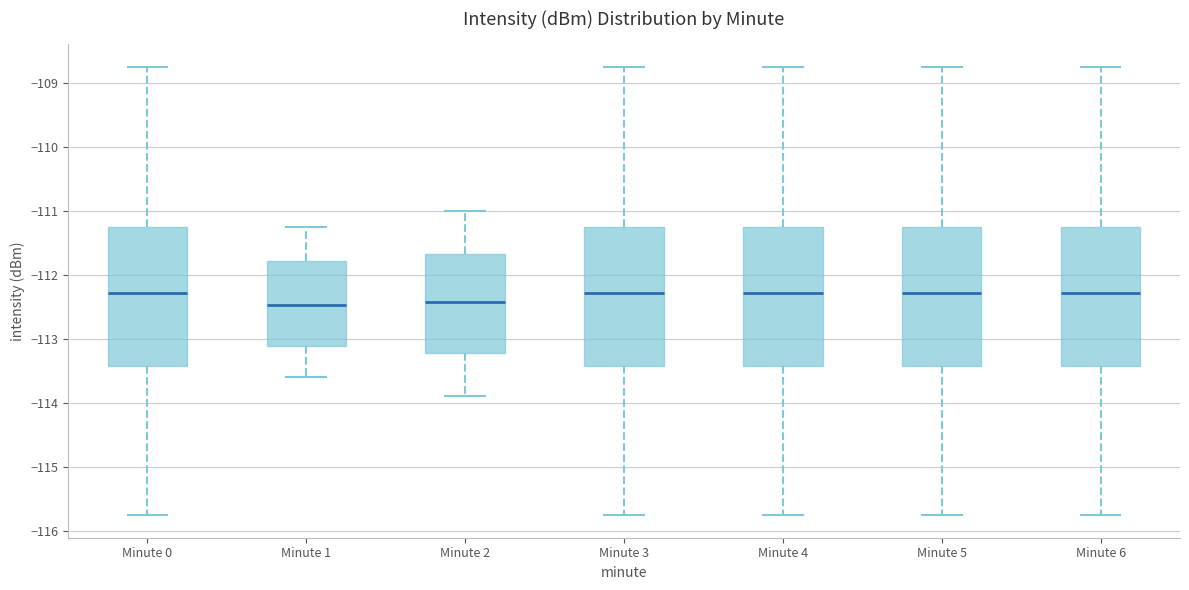

Reading left to right, transcribe this box plot: for each box, give where its median line is, the range the box spans, and where its two whiskers end, as read against the y-axis. The values are not printed on the chart, so give them approximately, as read against the axis.

Minute 0: median -112.3, box -113.4 to -111.2, whiskers -115.8 to -108.7
Minute 1: median -112.5, box -113.1 to -111.8, whiskers -113.6 to -111.2
Minute 2: median -112.4, box -113.2 to -111.7, whiskers -113.9 to -111.0
Minute 3: median -112.3, box -113.4 to -111.2, whiskers -115.8 to -108.7
Minute 4: median -112.3, box -113.4 to -111.2, whiskers -115.8 to -108.7
Minute 5: median -112.3, box -113.4 to -111.2, whiskers -115.8 to -108.7
Minute 6: median -112.3, box -113.4 to -111.2, whiskers -115.8 to -108.7